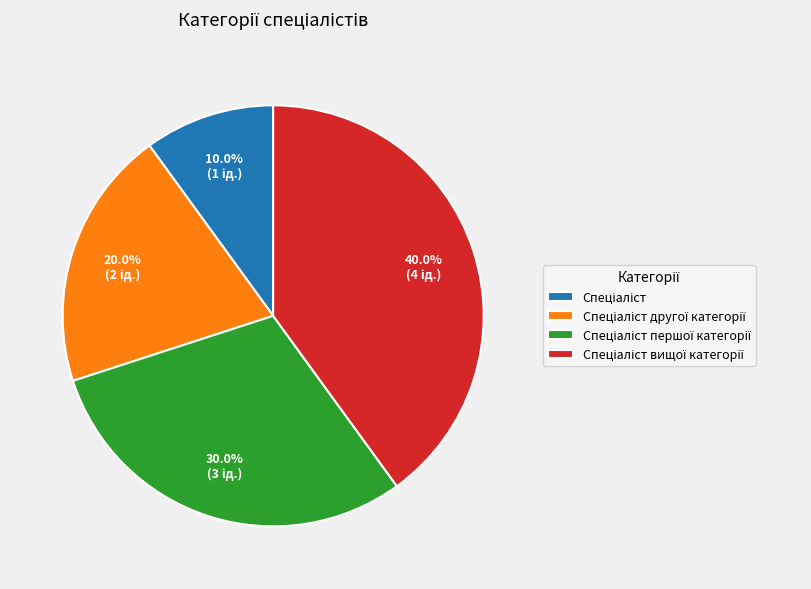

How many segments does this pie chart have?

4